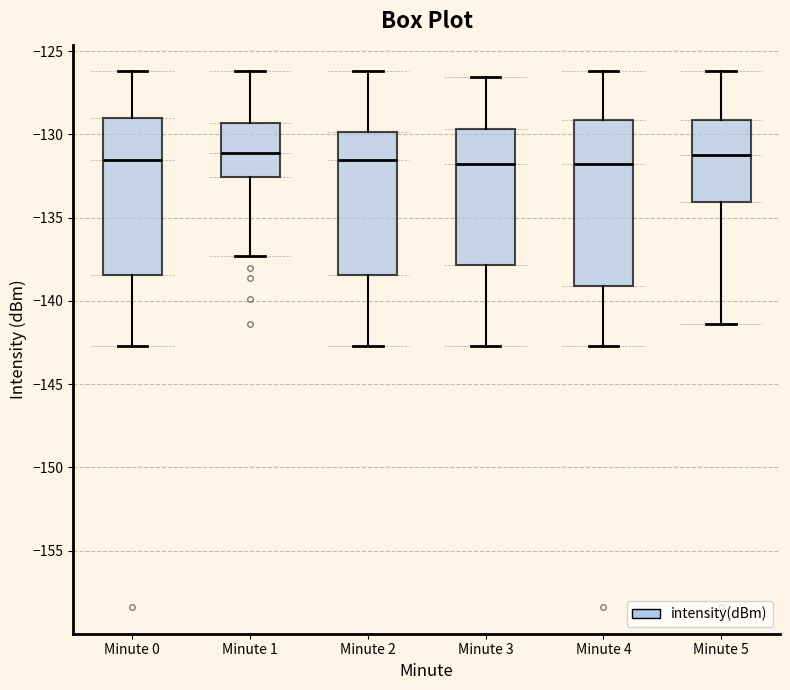

Comparing the boxes themselves (not the whiskers), which one is the tallest?

Minute 4